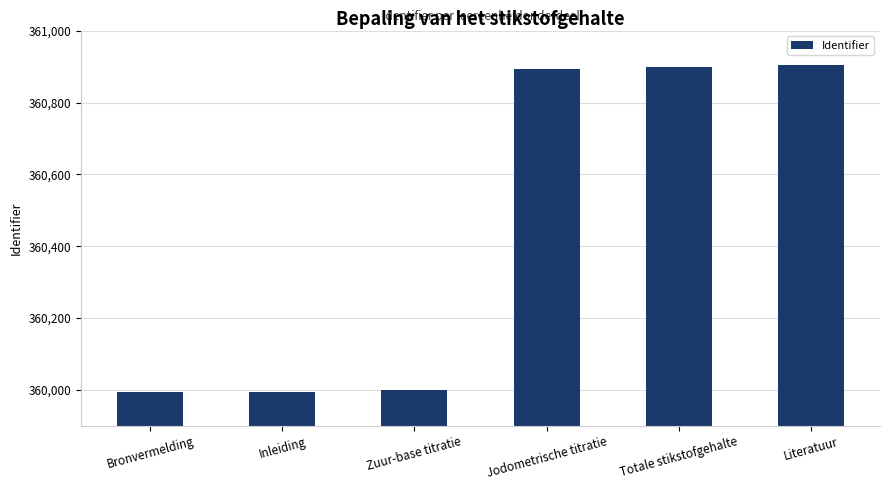

What is the minimum value shown in the chart?

359994